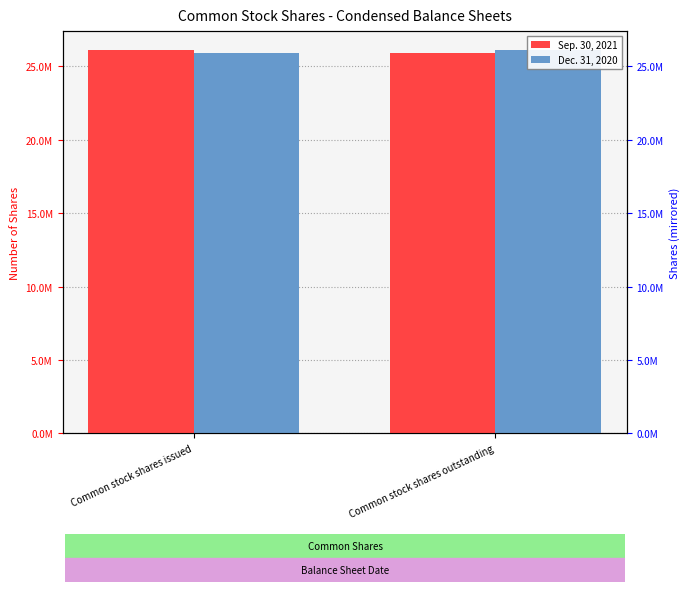

What position from the right is Common stock shares outstanding?

1